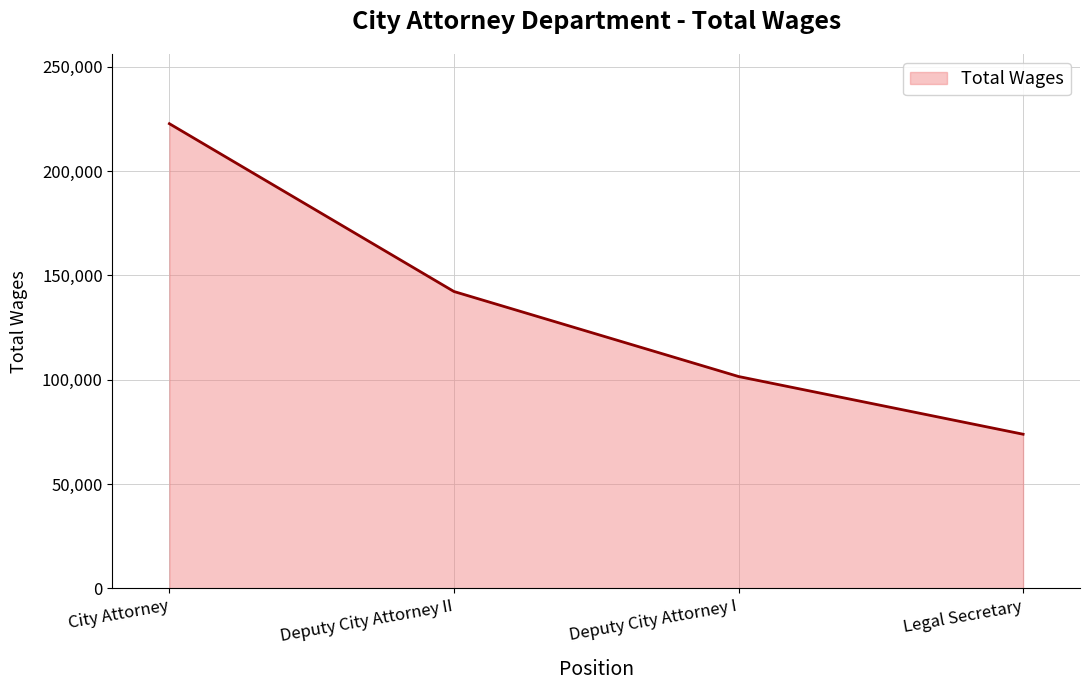

Where is the data nearest to the value 148267?

Deputy City Attorney II